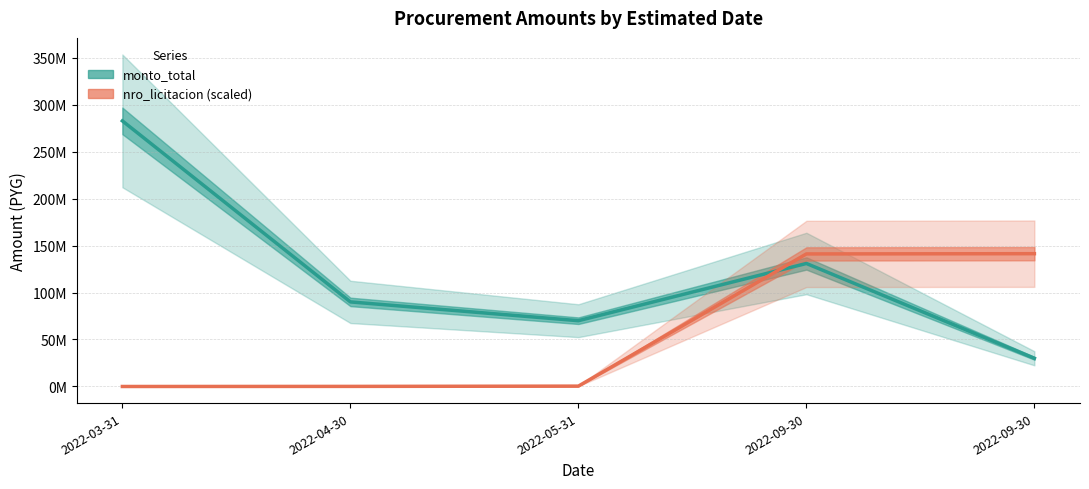

Is the value of monto_total at 2022-09-30 greater than the value of nro_licitacion (scaled) at 2022-09-30?

No